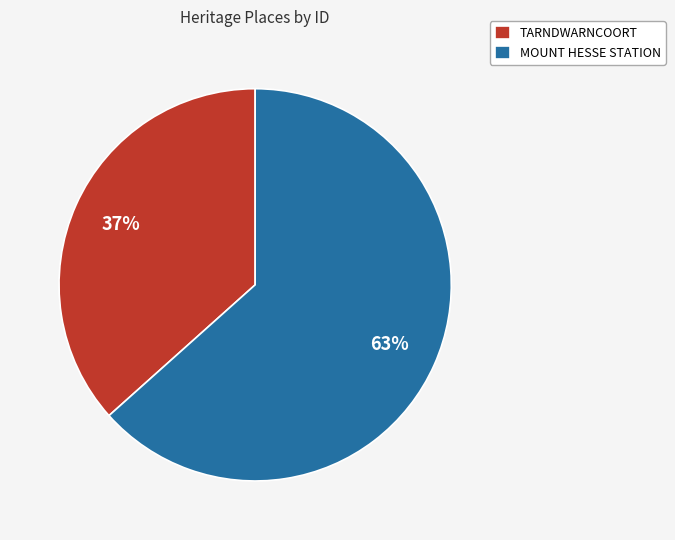

Is it true that MOUNT HESSE STATION is 63% of the pie?

True